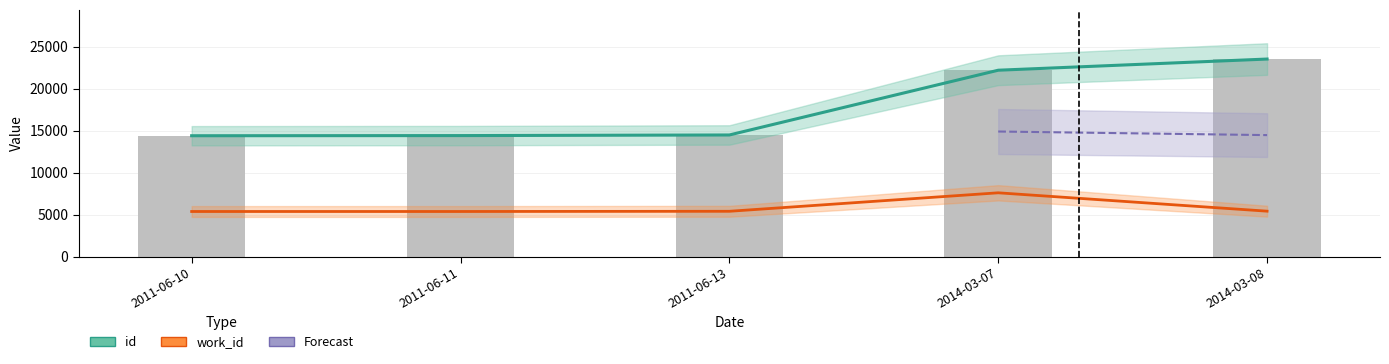

Is it true that work_id equals 7591 at 2014-03-07?

True